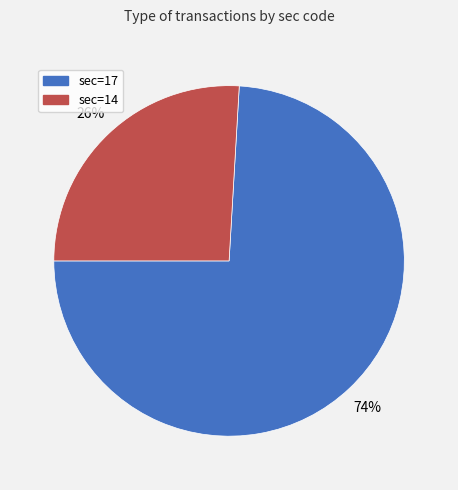

To the nearest percent, what is the difference between the largest and smallest slice percentages?

48%